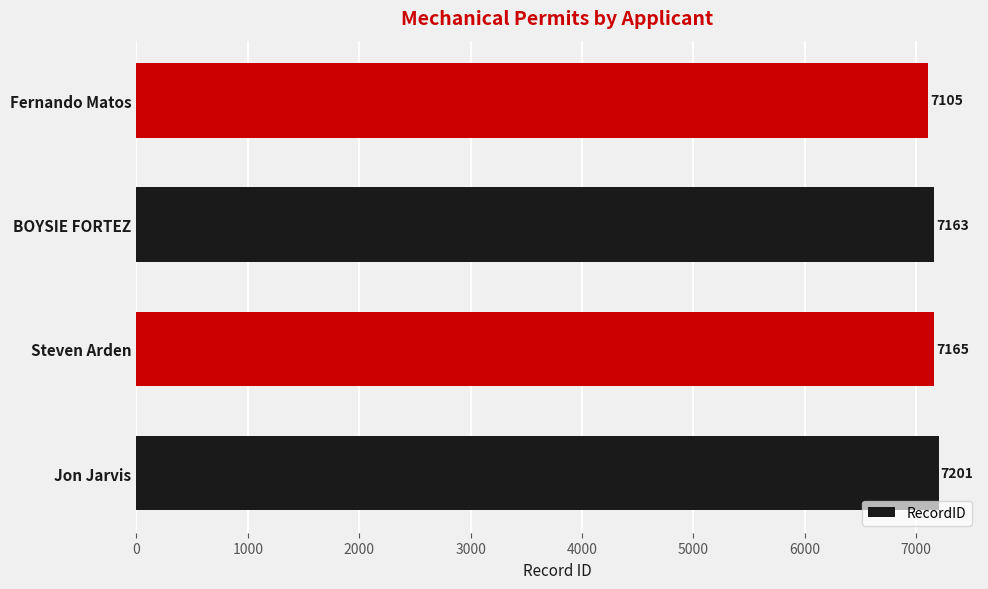

At which label is the value closest to 7153?

BOYSIE FORTEZ